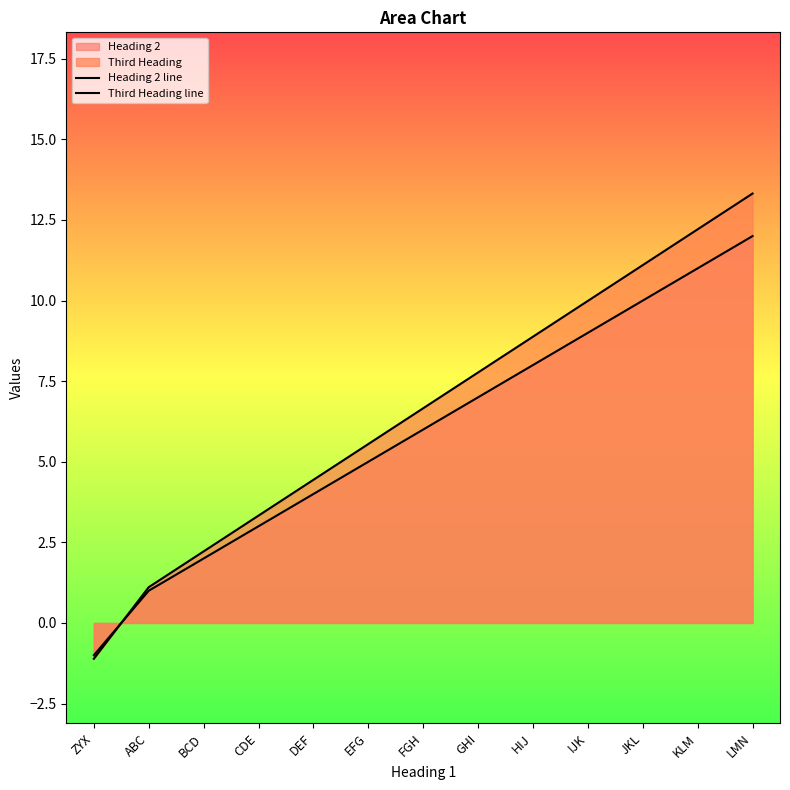

What is the label of the 5th point from the right?

HIJ